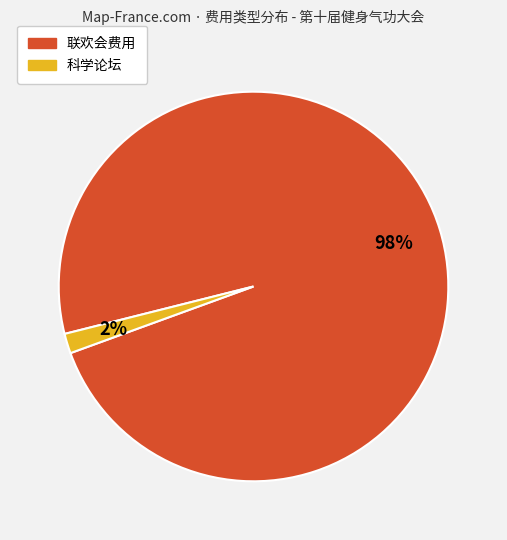

Do 联欢会费用 and 科学论坛 together represent more than half of the pie?

Yes